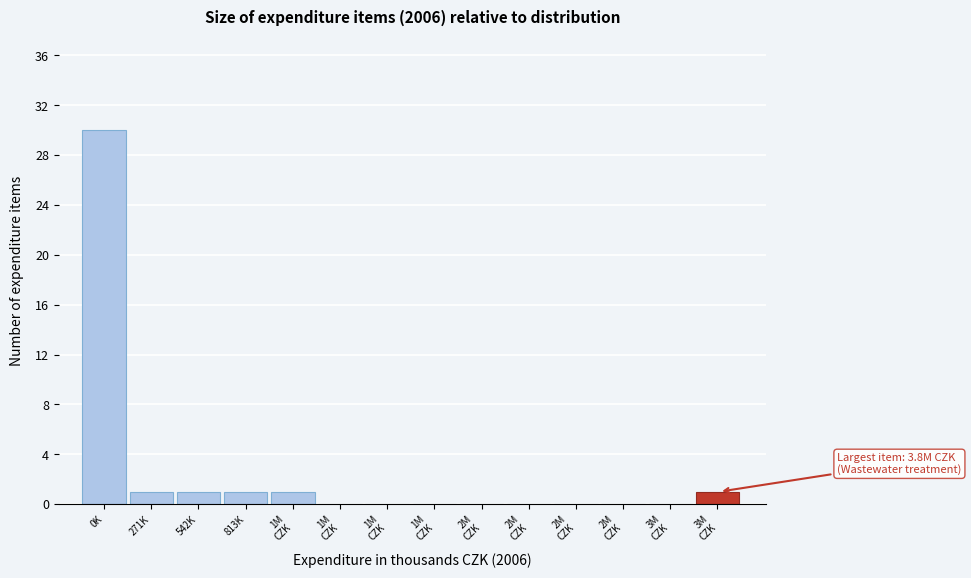

Are the bars horizontal?

No